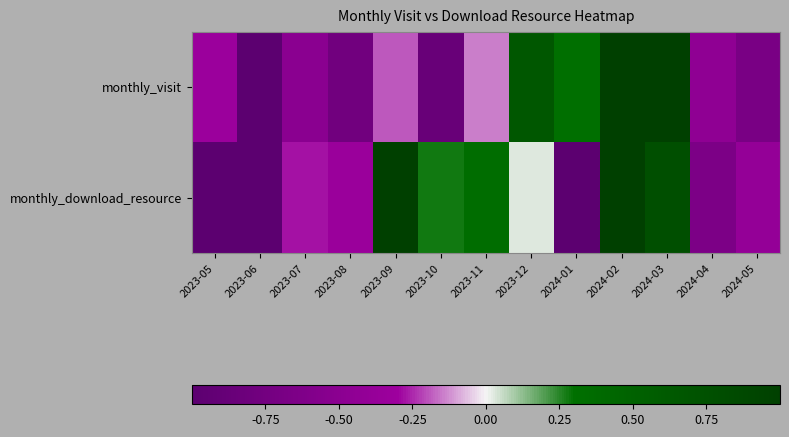

Rank the series by their average value, from lowest to highest.

monthly_visit, monthly_download_resource